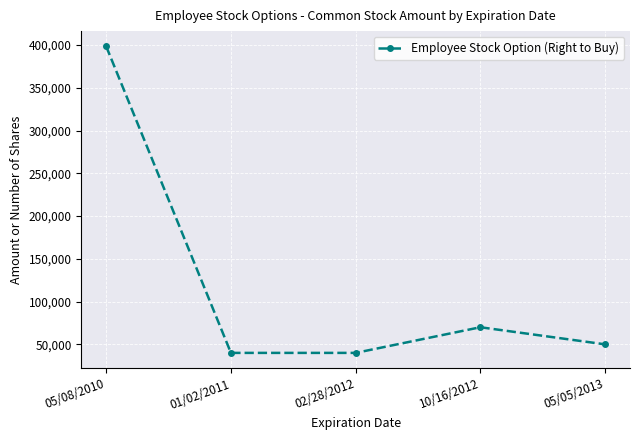

At which label is the value closest to 219200?

10/16/2012